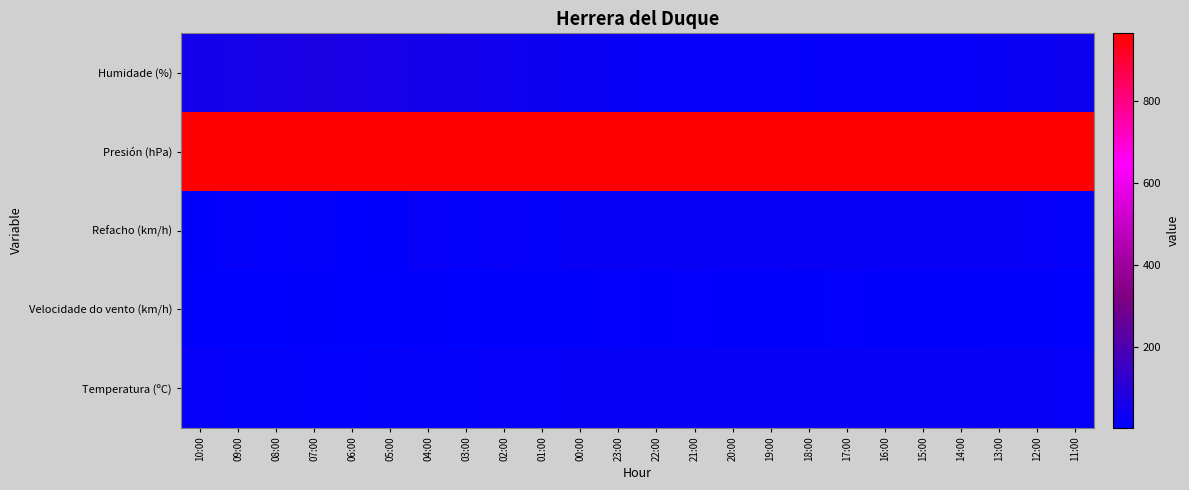

At which category is the sum across all series the highest?

07:00